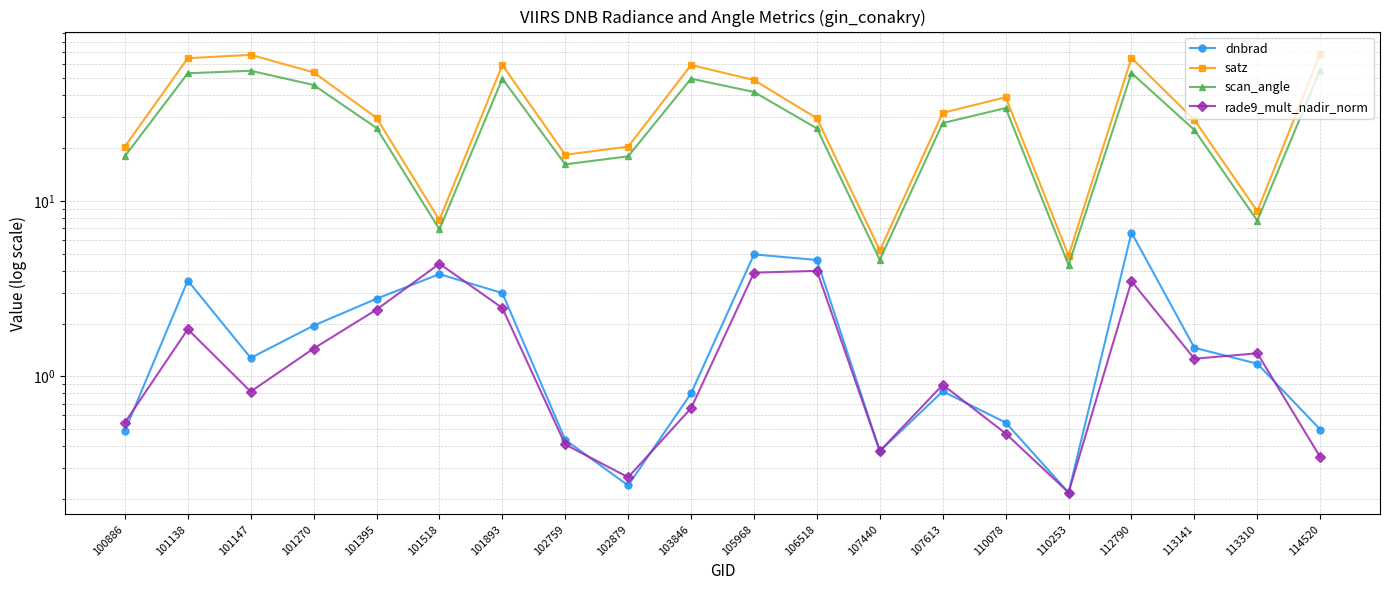

How many interior local valleys does the dnbrad series have?

4